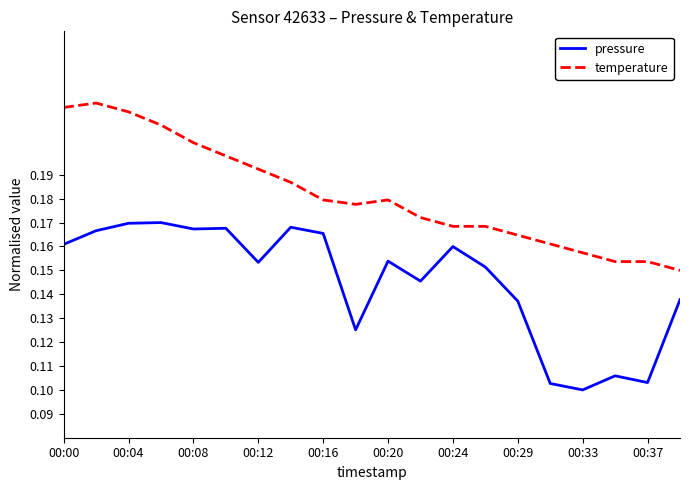

True or false: pressure and temperature intersect in this chart.

False